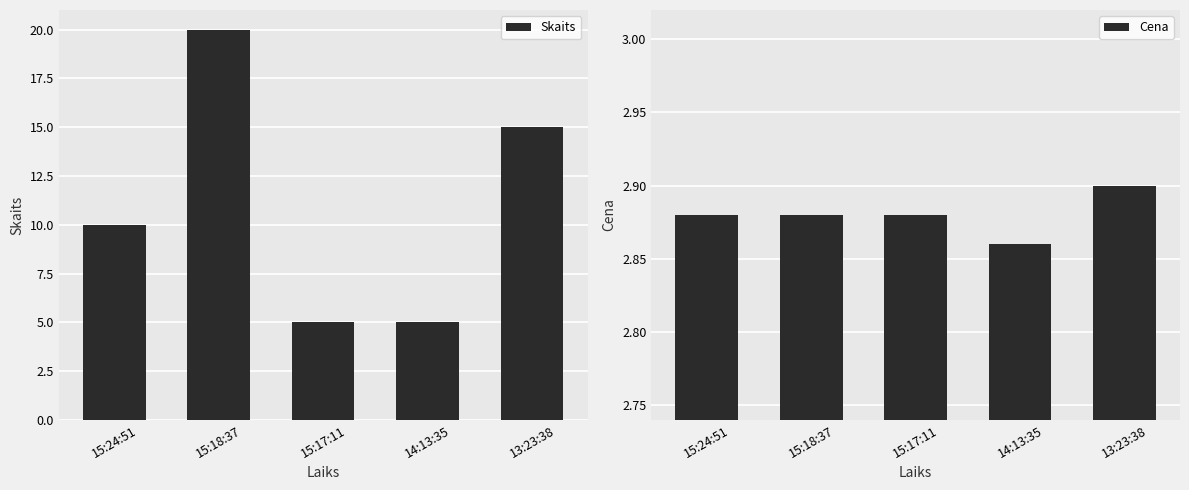

True or false: Skaits has a value of 1 at 15:17:11.

False